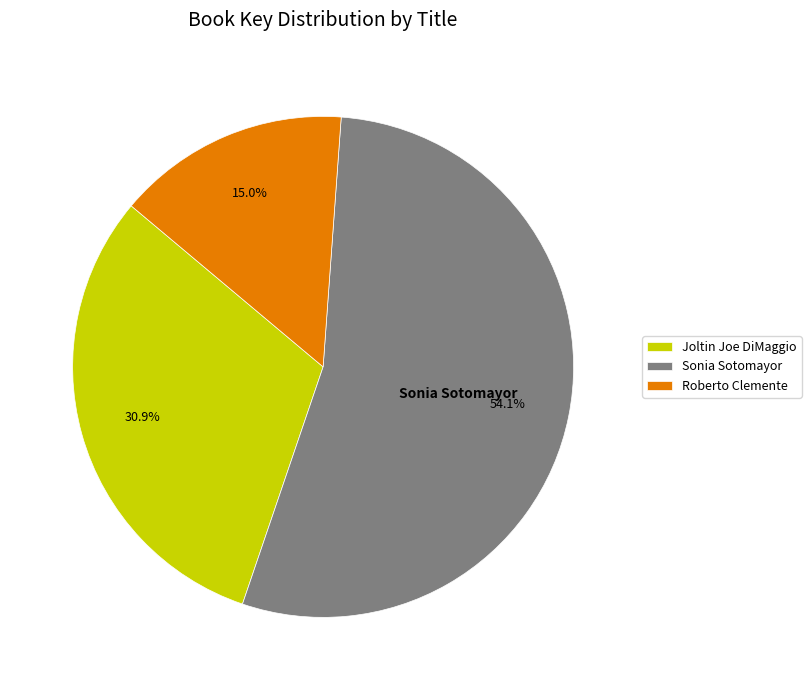

The Sonia Sotomayor slice represents 54% of the pie. True or false?

True